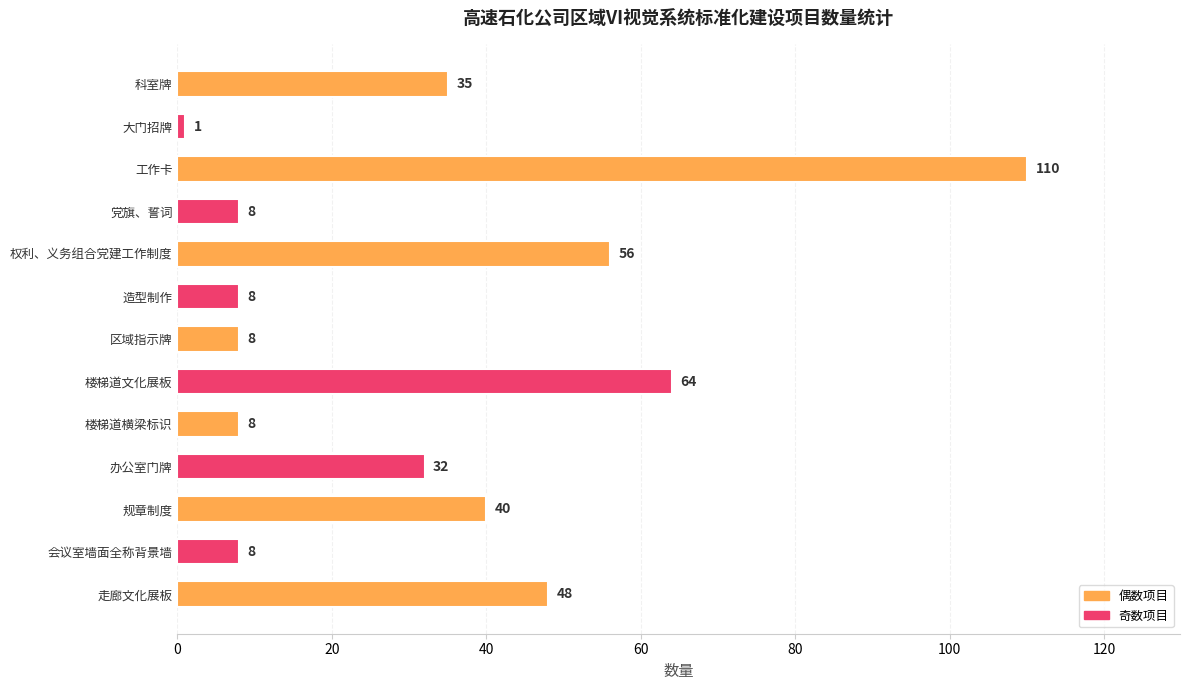

The chart shows a value of 8 at 造型制作. True or false?

True